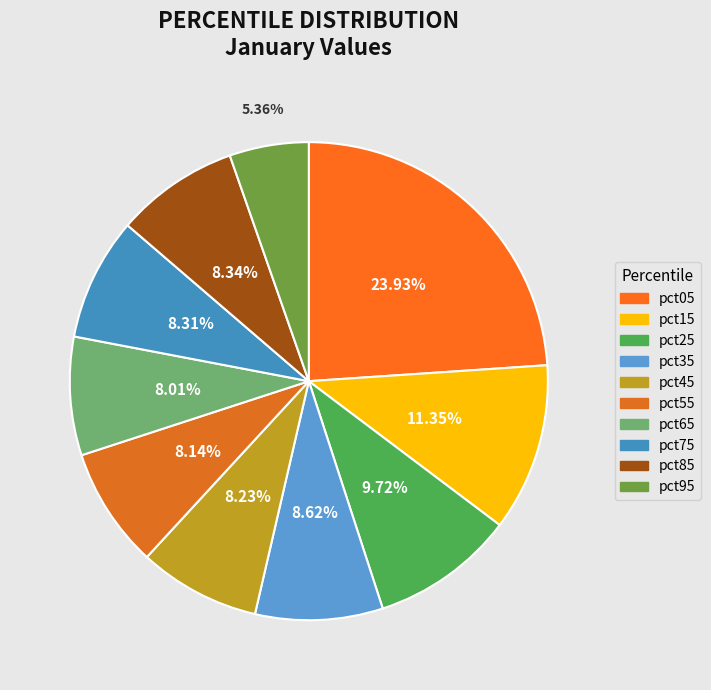

Does pct45 represent more than half of the total?

No